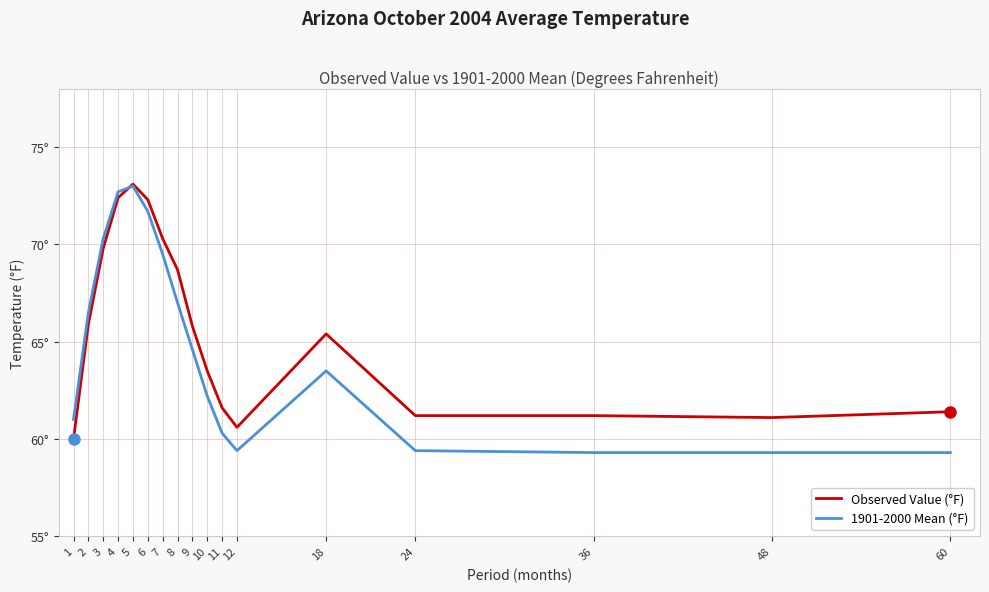

Does the chart display data point markers on the line(s)?

No